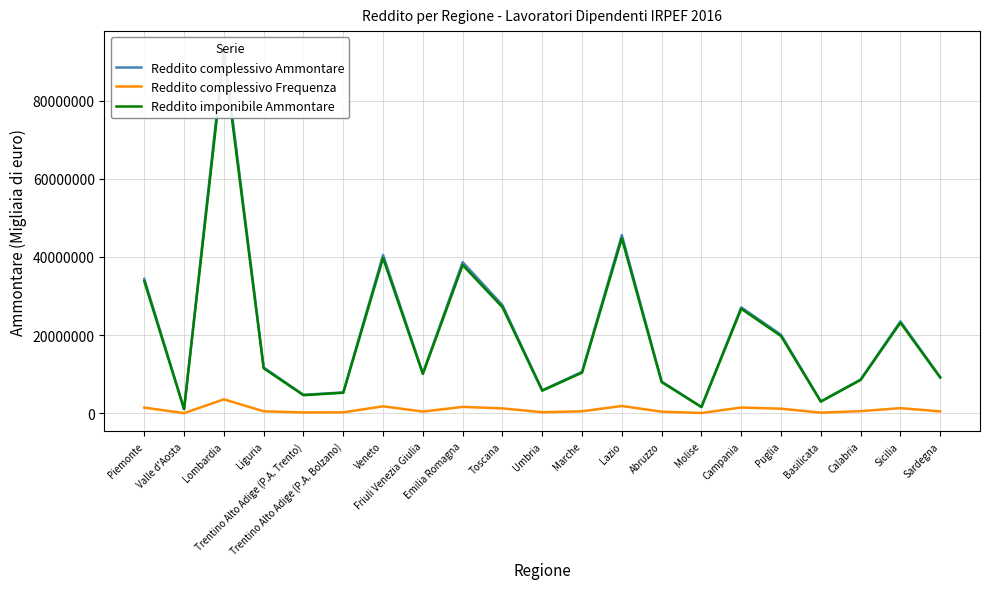

Reading left to right, what are all the values shown in this chart?

Reddito complessivo Ammontare: Piemonte=34380925	Valle d'Aosta=1083703	Lombardia=93105276	Liguria=11730038	Trentino Alto Adige (P.A. Trento)=4727646	Trentino Alto Adige (P.A. Bolzano)=5344593	Veneto=40502527	Friuli Venezia Giulia=10275537	Emilia Romagna=38671641	Toscana=27678172	Umbria=5902693	Marche=10607750	Lazio=45575683	Abruzzo=8118464	Molise=1637119	Campania=27106672	Puglia=20099080	Basilicata=3047983	Calabria=8640925	Sicilia=23513371	Sardegna=9267660
Reddito complessivo Frequenza: Piemonte=1460346	Valle d'Aosta=48145	Lombardia=3575594	Liguria=519130	Trentino Alto Adige (P.A. Trento)=227599	Trentino Alto Adige (P.A. Bolzano)=246140	Veneto=1799506	Friuli Venezia Giulia=449403	Emilia Romagna=1649202	Toscana=1265243	Umbria=284787	Marche=522281	Lazio=1878416	Abruzzo=420295	Molise=88462	Campania=1481655	Puglia=1184164	Basilicata=174680	Calabria=560752	Sicilia=1323514	Sardegna=501244
Reddito imponibile Ammontare: Piemonte=33777153	Valle d'Aosta=1064975	Lombardia=91569721	Liguria=11516097	Trentino Alto Adige (P.A. Trento)=4641303	Trentino Alto Adige (P.A. Bolzano)=5257297	Veneto=39721055	Friuli Venezia Giulia=10068736	Emilia Romagna=37922917	Toscana=27141978	Umbria=5792187	Marche=10404546	Lazio=44764665	Abruzzo=7989964	Molise=1605289	Campania=26741633	Puglia=19764079	Basilicata=3002619	Calabria=8535557	Sicilia=23191814	Sardegna=9136705